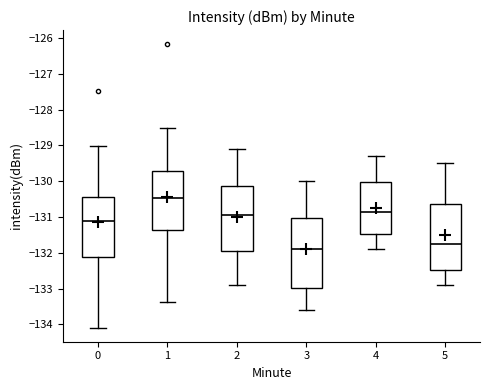

Reading left to right, read every box against the y-axis: the position of its median line, the range the box covers, and the ends of its whiskers. The values are not printed on the chart, so give them approximately, as read against the axis.

0: median -131.1, box -132.1 to -130.4, whiskers -134.1 to -129.0
1: median -130.5, box -131.3 to -129.7, whiskers -133.4 to -128.5
2: median -130.9, box -131.9 to -130.1, whiskers -132.9 to -129.1
3: median -131.9, box -133.0 to -131.0, whiskers -133.6 to -130.0
4: median -130.8, box -131.5 to -130.0, whiskers -131.9 to -129.3
5: median -131.7, box -132.5 to -130.6, whiskers -132.9 to -129.5